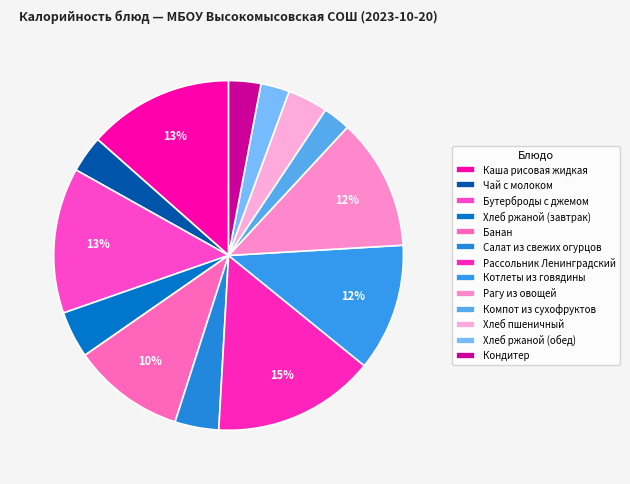

To the nearest percent, what percentage of the pie is Кондитер?

3%